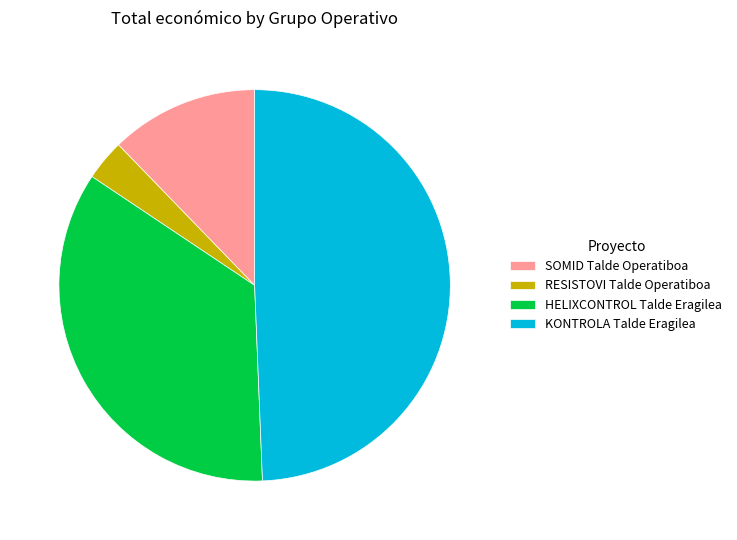

Does RESISTOVI Talde Operatiboa account for over 50% of the chart?

No